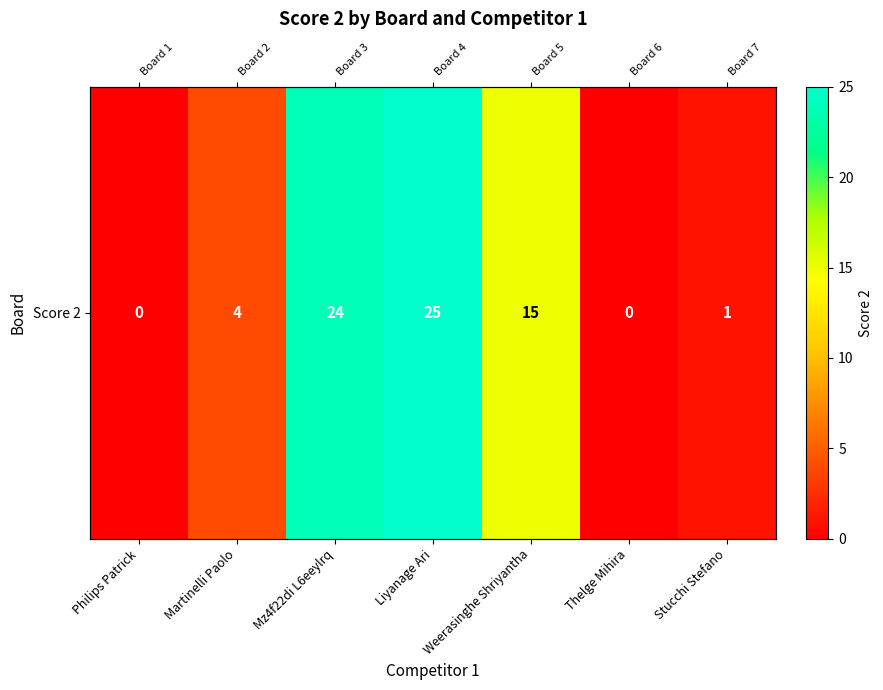

List the labels in order of value, largest first.

Liyanage Ari, Mz4f22di L6eeylrq, Weerasinghe Shriyantha, Martinelli Paolo, Stucchi Stefano, Philips Patrick, Thelge Mihira